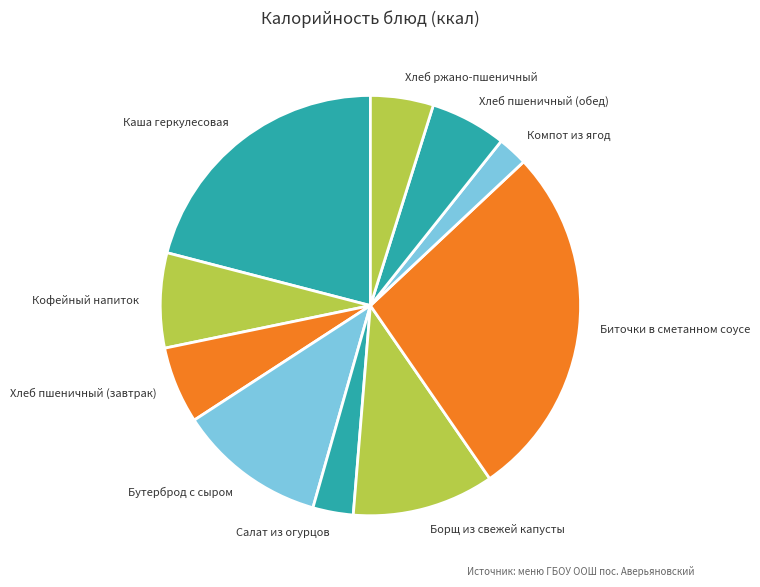

Count the number of slices in the pie.

10